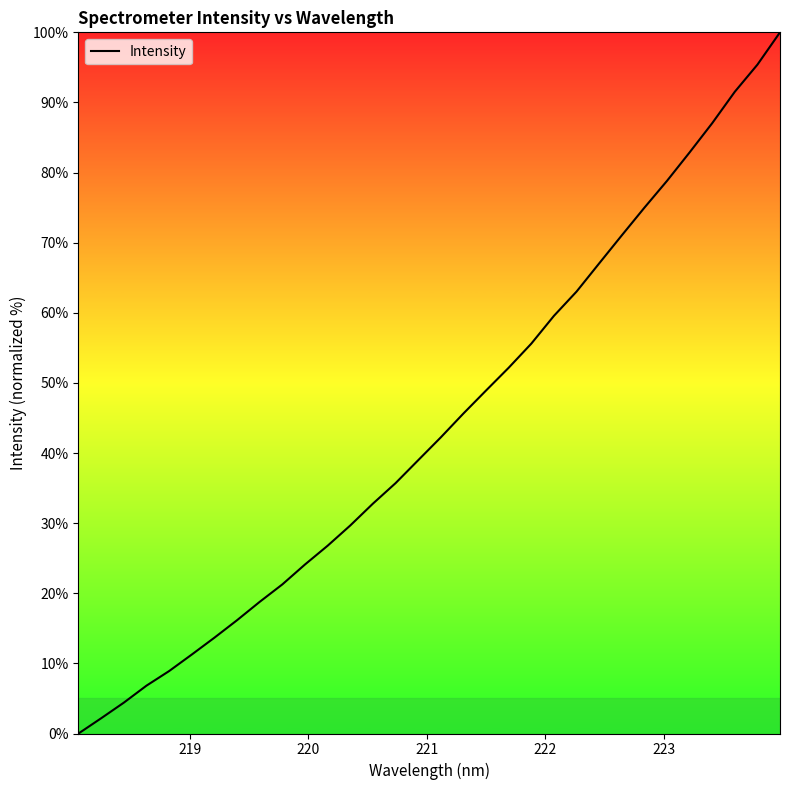

What is the sum of all values?

1407.3